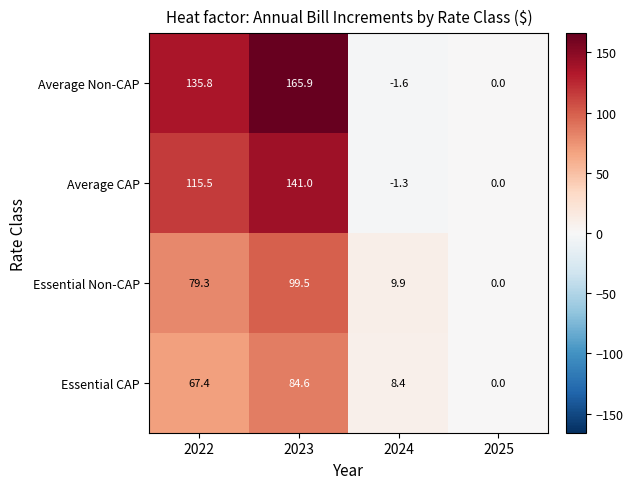

Reading right to left, transcribe all the data shown in this chart.

Average Non-CAP: 2025=0.0	2024=-1.6	2023=165.9	2022=135.8
Average CAP: 2025=0.0	2024=-1.3	2023=141.0	2022=115.5
Essential Non-CAP: 2025=0.0	2024=9.9	2023=99.5	2022=79.3
Essential CAP: 2025=0.0	2024=8.4	2023=84.6	2022=67.4